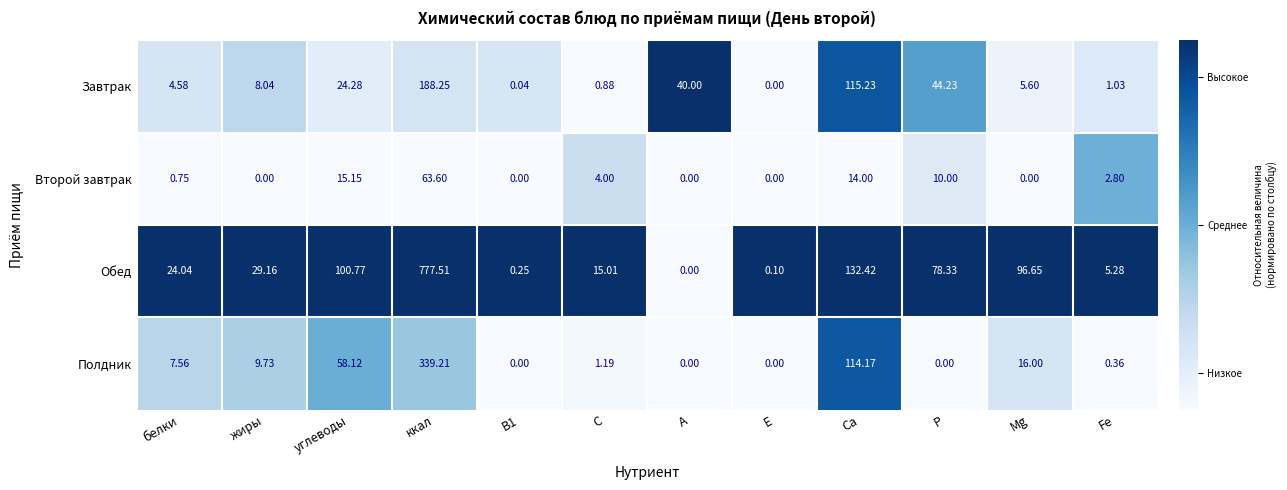

Which series has the widest spread of values?

Обед